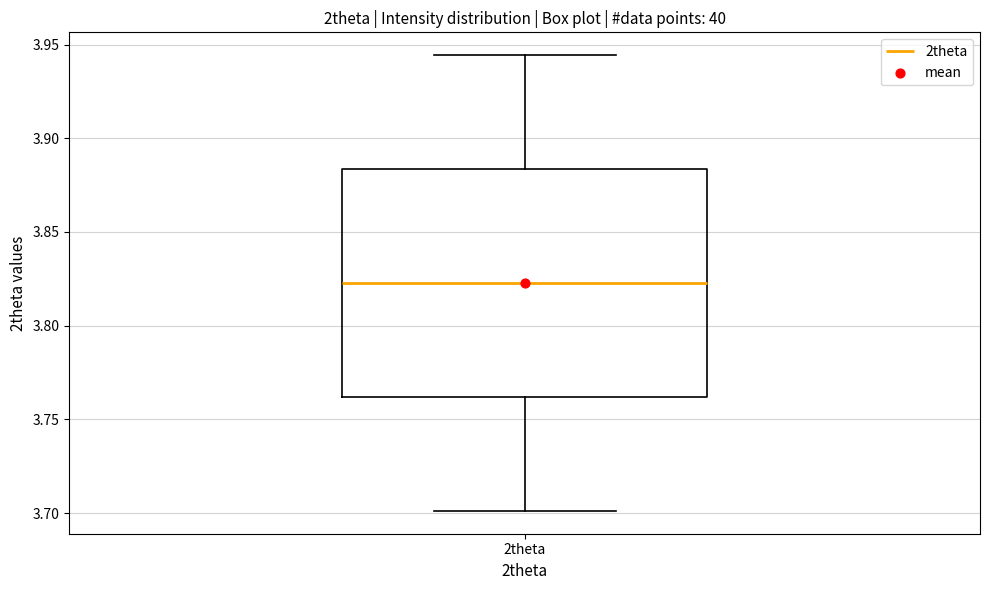

Transcribe this box plot: give where the median line is, the range the box spans, and where the two whiskers end, as read against the y-axis. The values are not printed on the chart, so give them approximately, as read against the axis.

median 3.825, box 3.760 to 3.885, whiskers 3.700 to 3.945